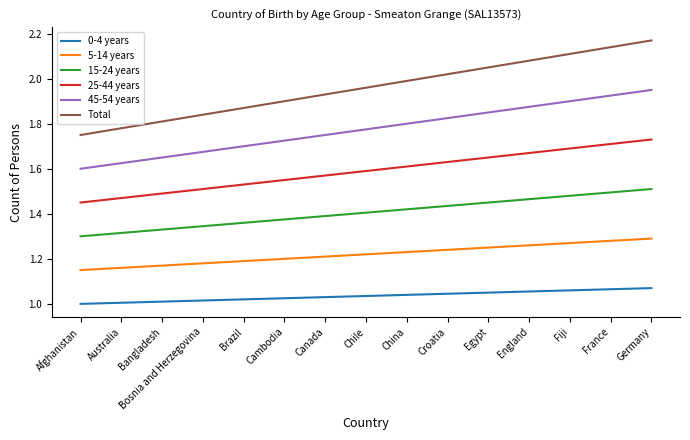

Between Afghanistan and Germany, which series saw the biggest shift?

Total